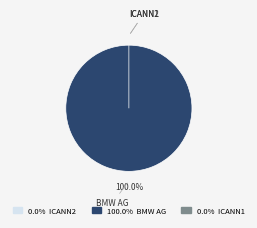

Rank the categories by value from lowest to highest.

ICANN2, ICANN1, BMW AG